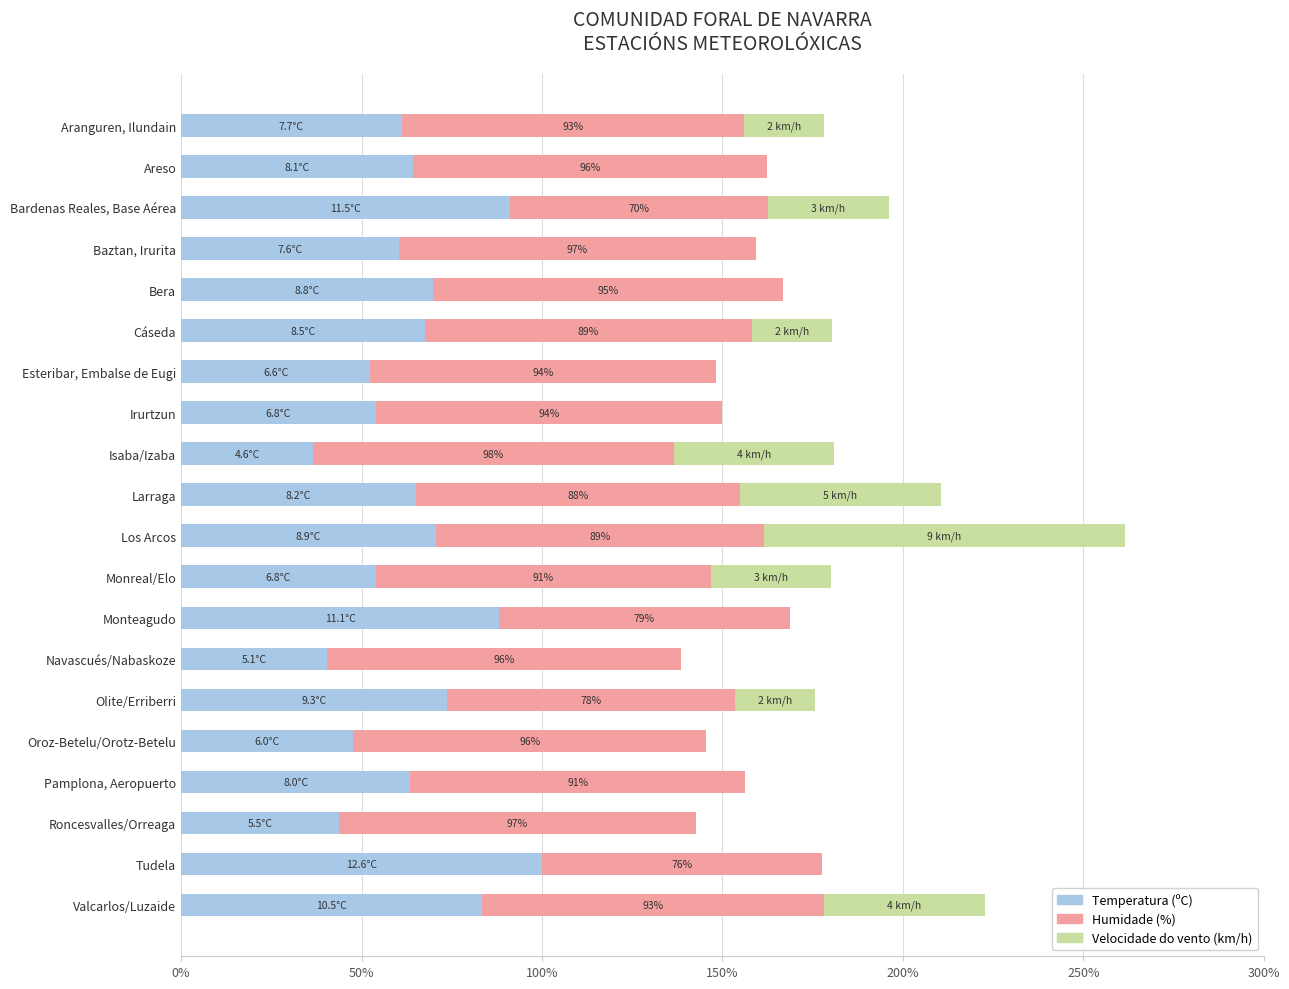

What is the maximum value for Temperatura (ºC)?

100.0